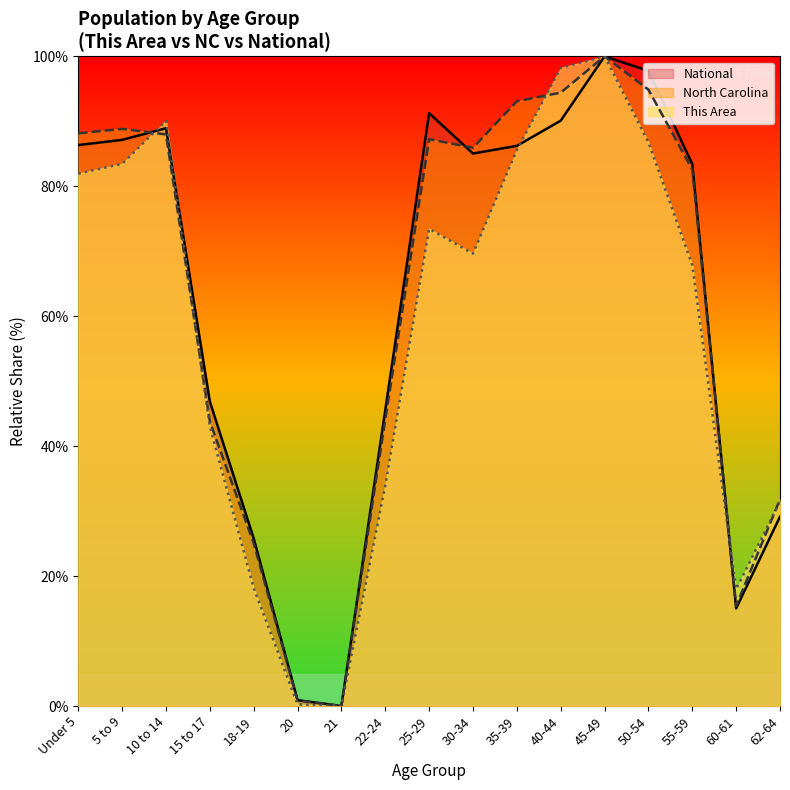

At which category does the chart reach its minimum across all series?

21